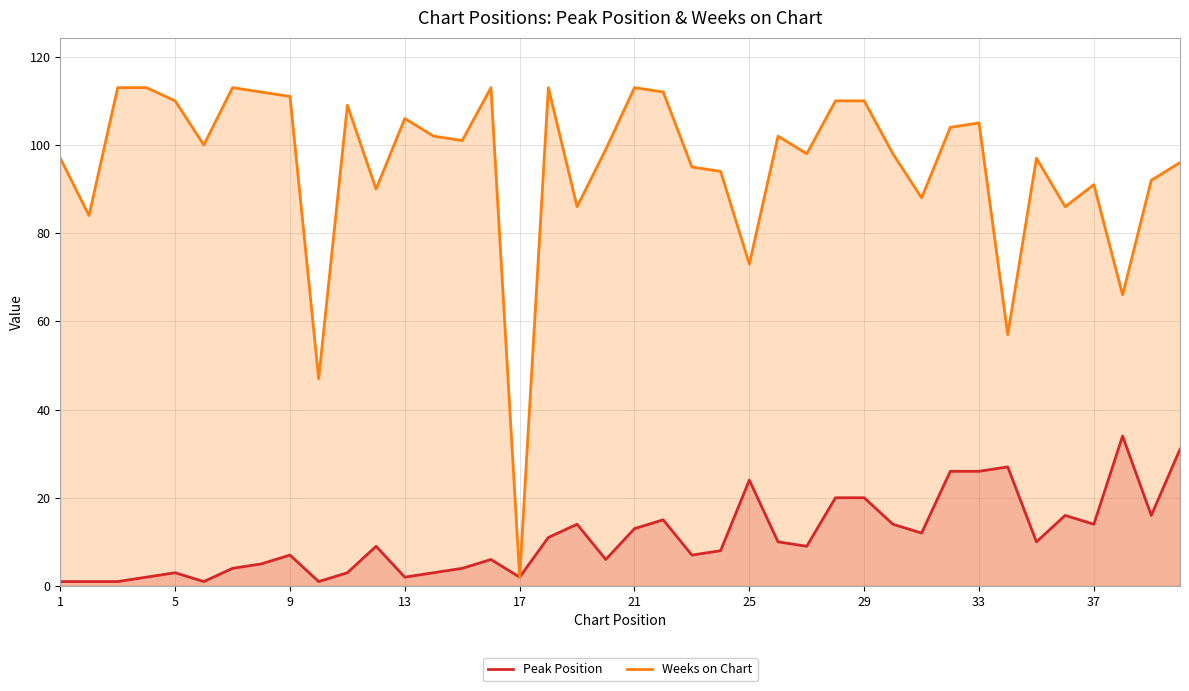

In Peak Position, how many points are lower than both neighbors (excluding endpoints)?

11